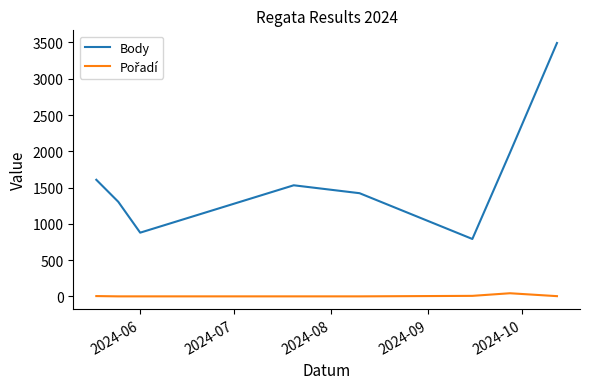

Which series has the widest spread of values?

Body